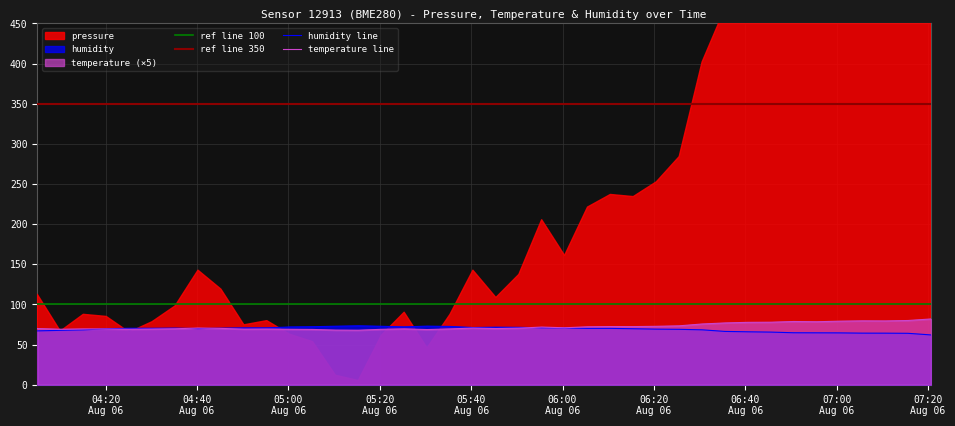

What position from the left is 2023-08-06T05:10:18?

14